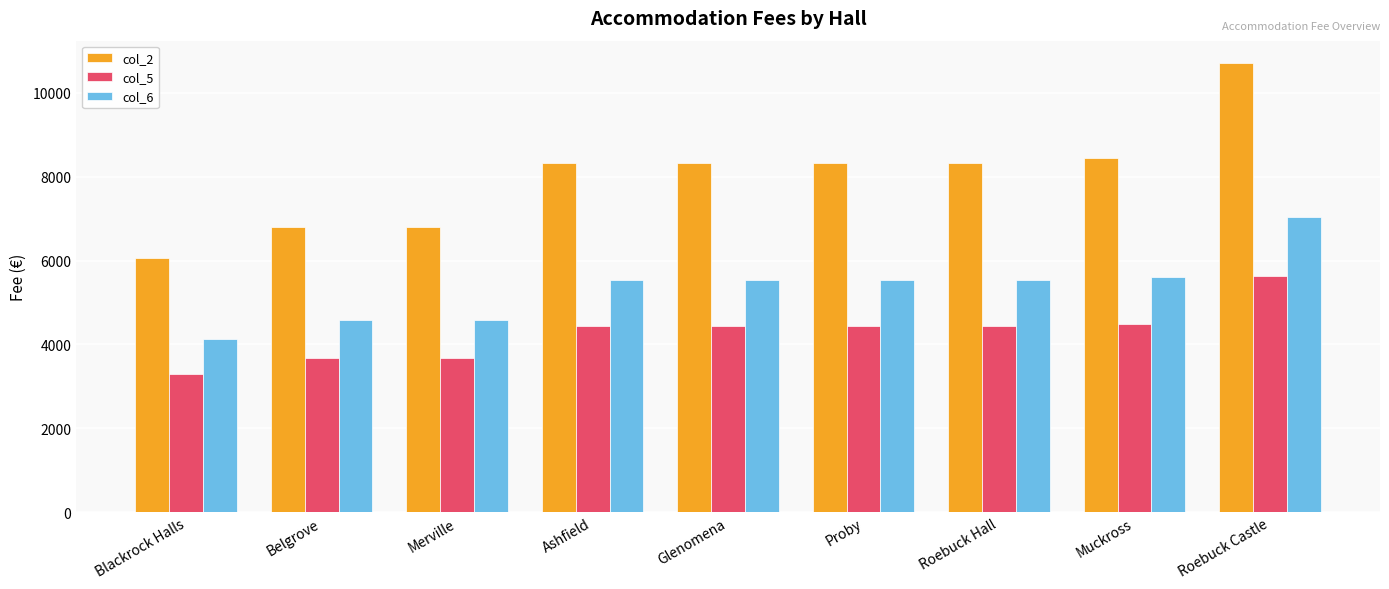

What position from the right is Glenomena?

5